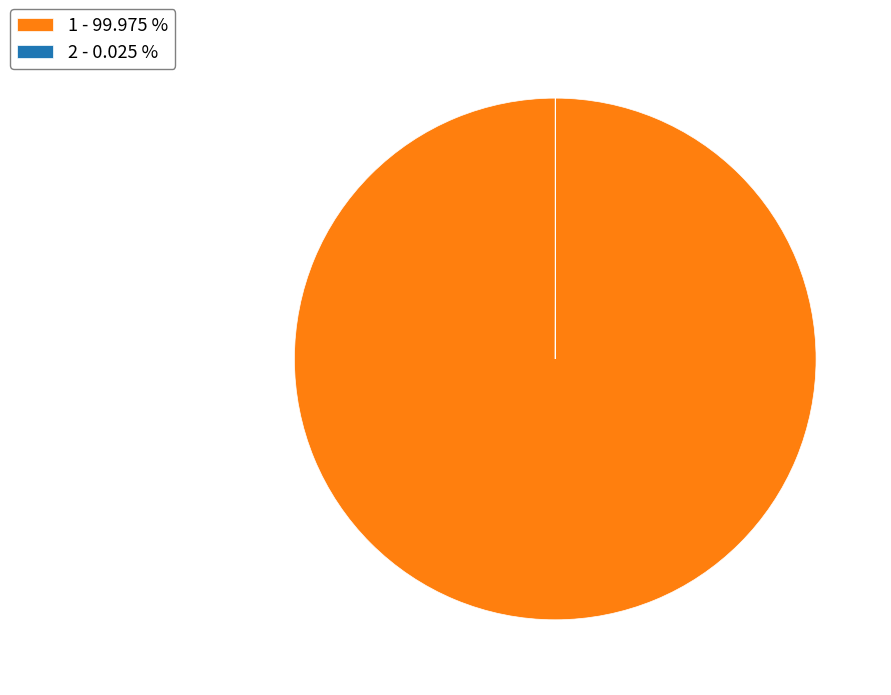

Is there any slice that represents more than half of the pie?

Yes